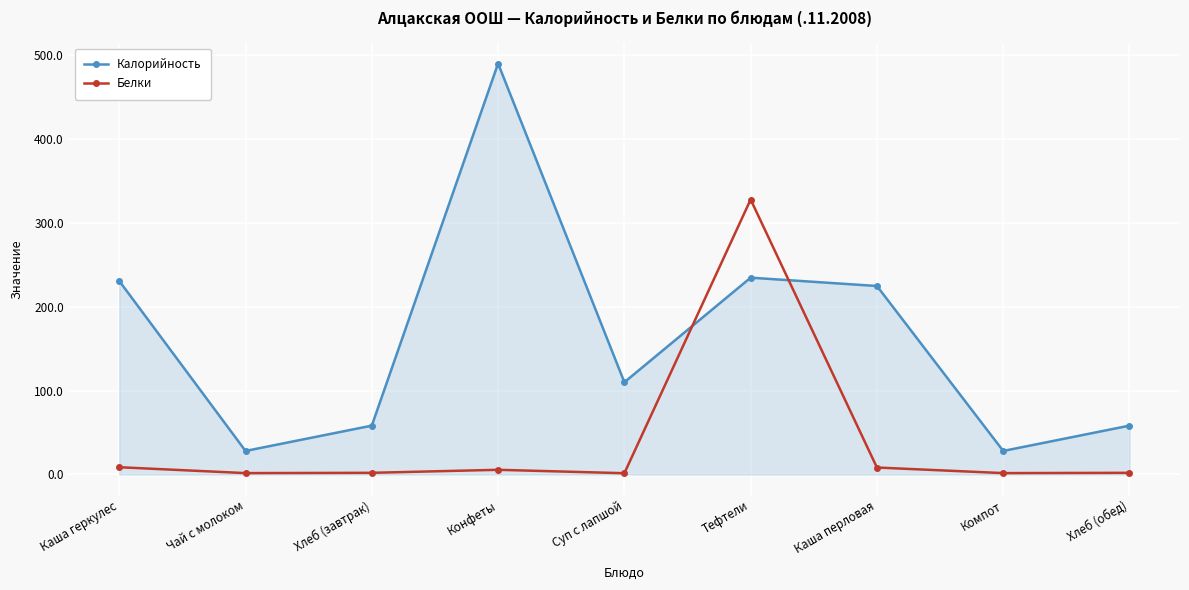

Which series has the largest total across all categories?

Калорийность